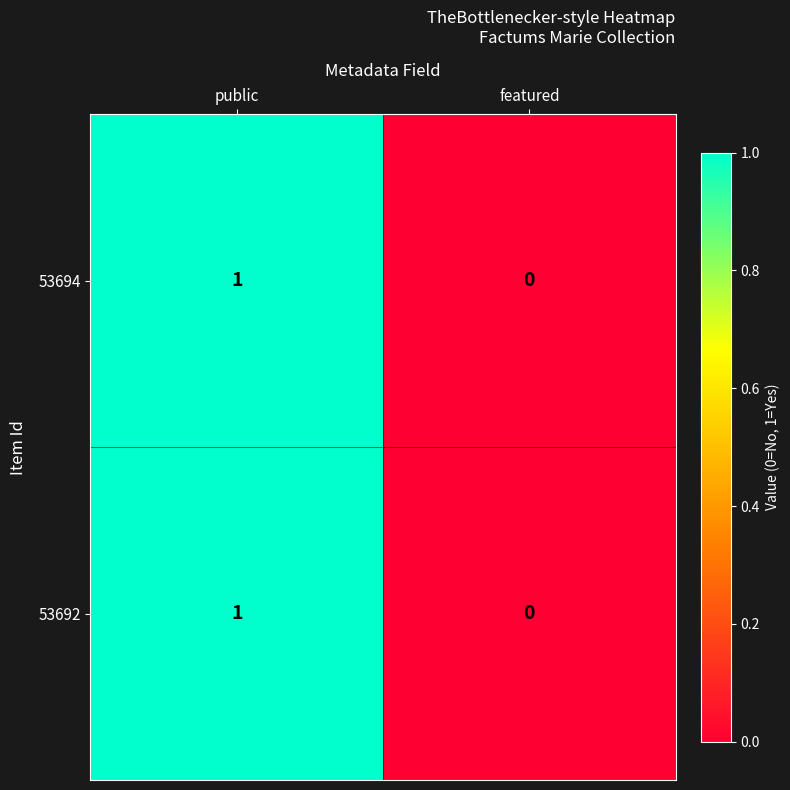

The 53692 series shows 1 at public. True or false?

True